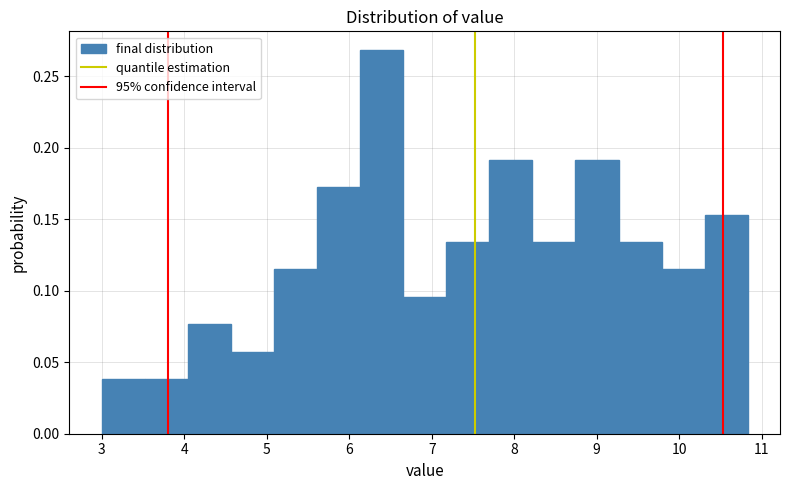

Reading left to right, list every bar in this chart as the range it spans on the x-axis followed by its height. Neither the bar edges nor the heights are printed on the chart, so give them approximately, as read against the axes.

3.0 to 3.5: 0.040
3.5 to 4.0: 0.040
4.0 to 4.6: 0.075
4.6 to 5.1: 0.055
5.1 to 5.6: 0.115
5.6 to 6.1: 0.170
6.1 to 6.7: 0.270
6.7 to 7.2: 0.095
7.2 to 7.7: 0.135
7.7 to 8.2: 0.190
8.2 to 8.7: 0.135
8.7 to 9.3: 0.190
9.3 to 9.8: 0.135
9.8 to 10.3: 0.115
10.3 to 10.8: 0.155